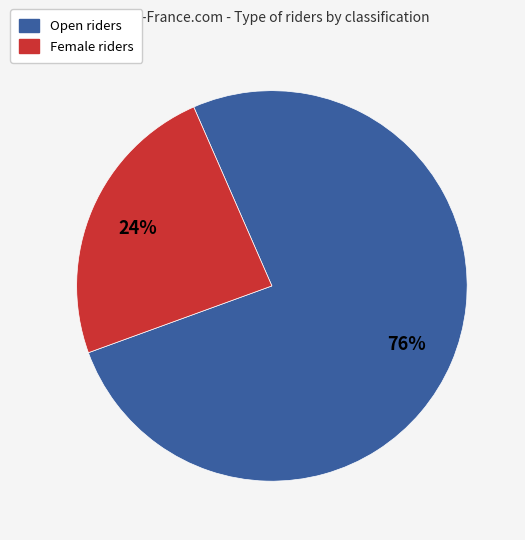

What percentage is the Open slice, to the nearest percent?

76%